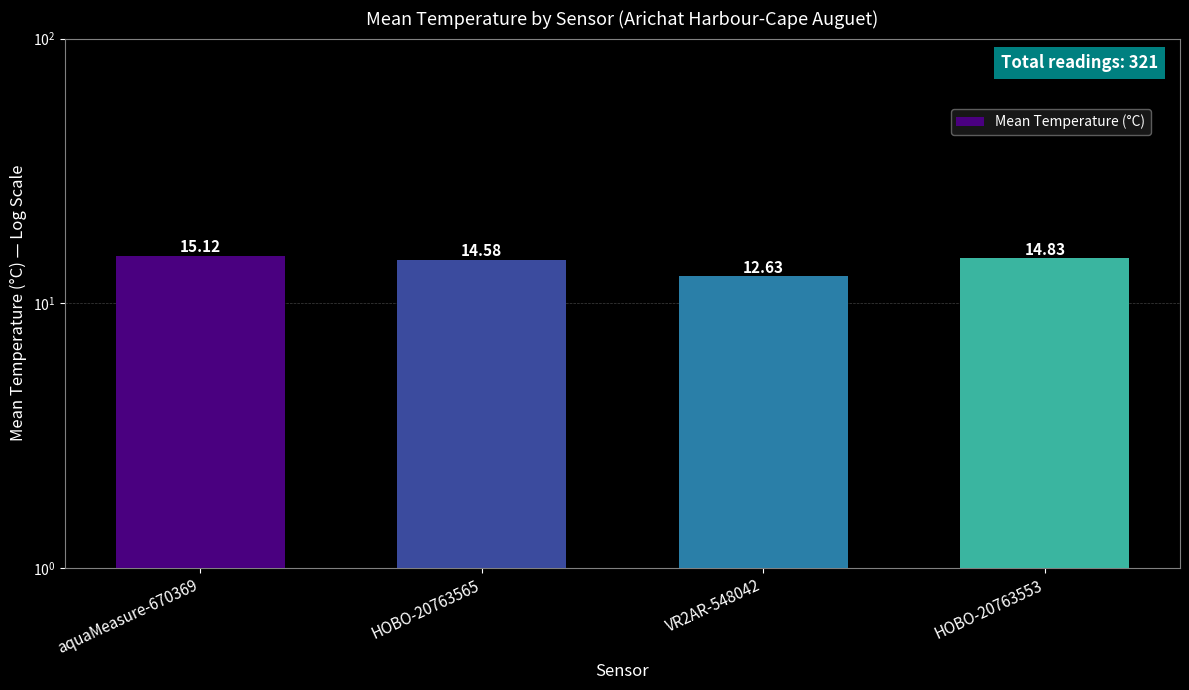

How many bars are there in total?

4